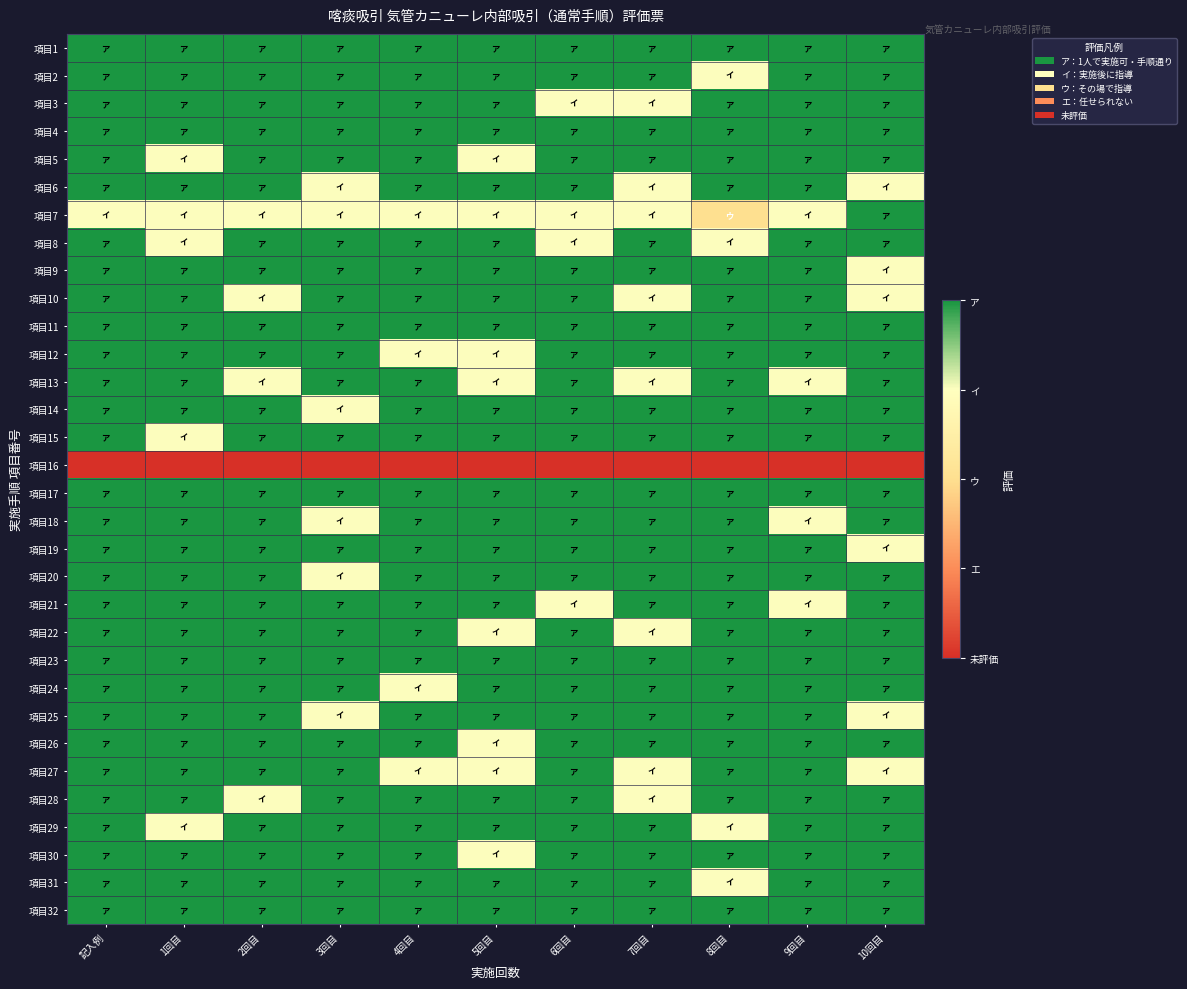

Between 3回目 and 2回目, which is larger?

3回目